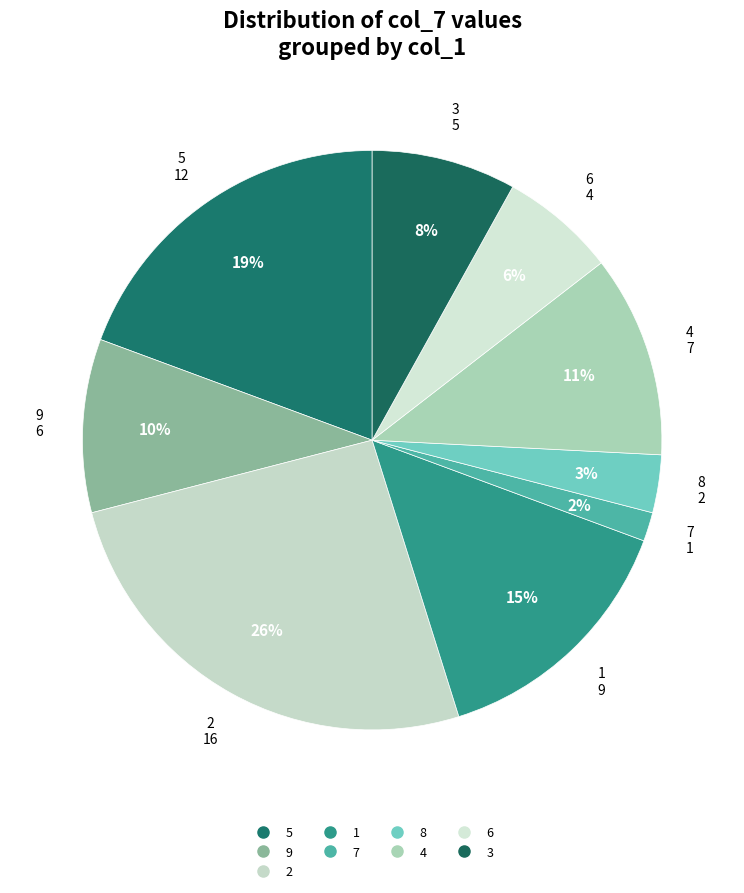

Does any single category account for the majority?

No